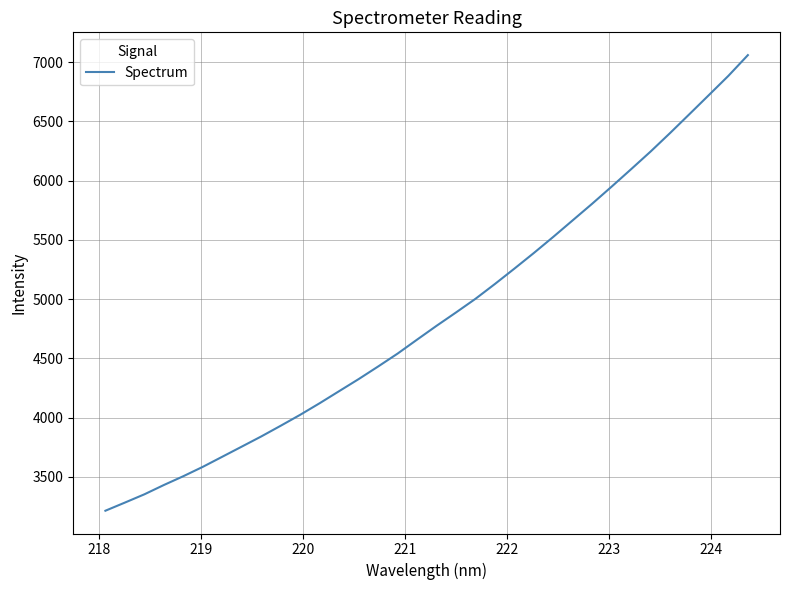

What is the difference between the maximum and minimum values?

3844.2